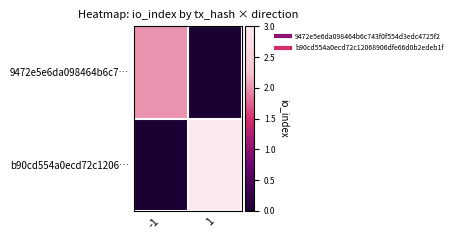

Between 1 and -1, which is larger?

-1